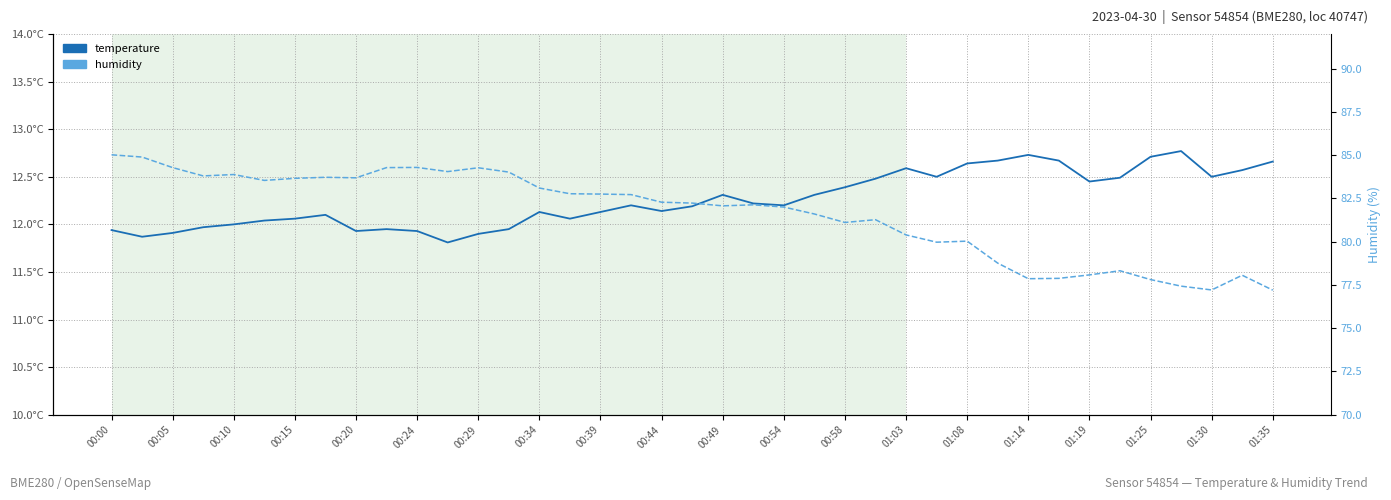

Where does the humidity series first go above 82?

00:00